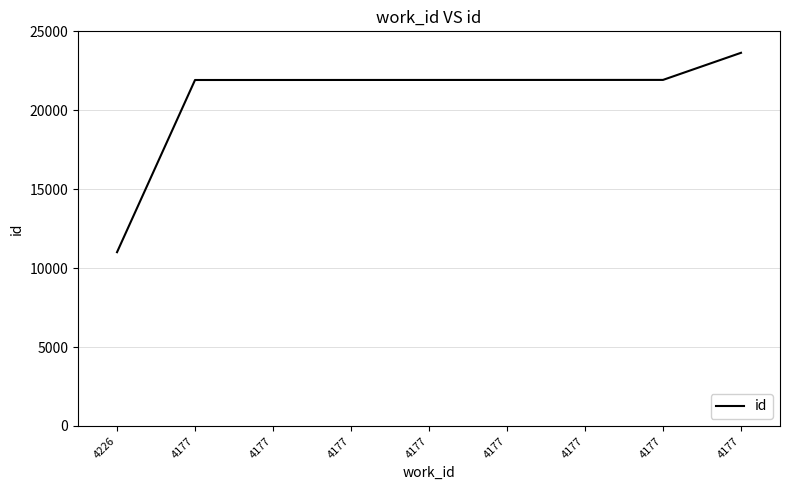

How many lines are shown in the chart?

1